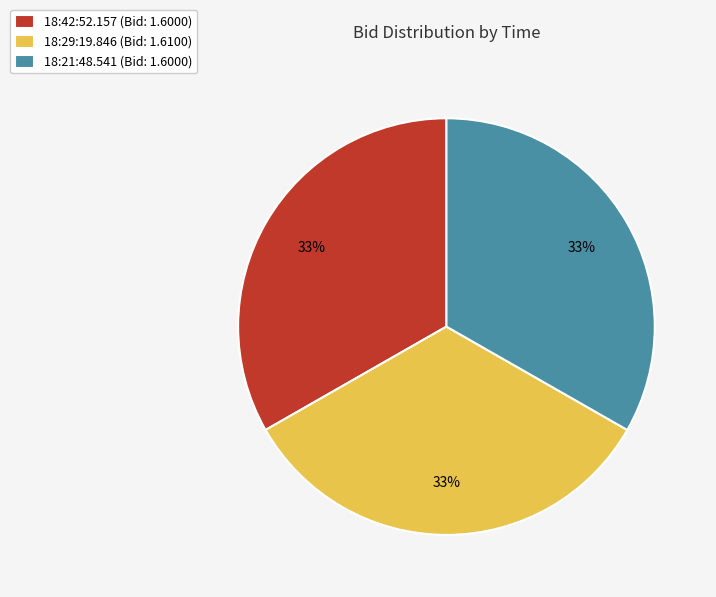

What is the ratio of the value at 18:29:19.846 (Bid: 1.6100) to the value at 18:21:48.541 (Bid: 1.6000)?

1.0